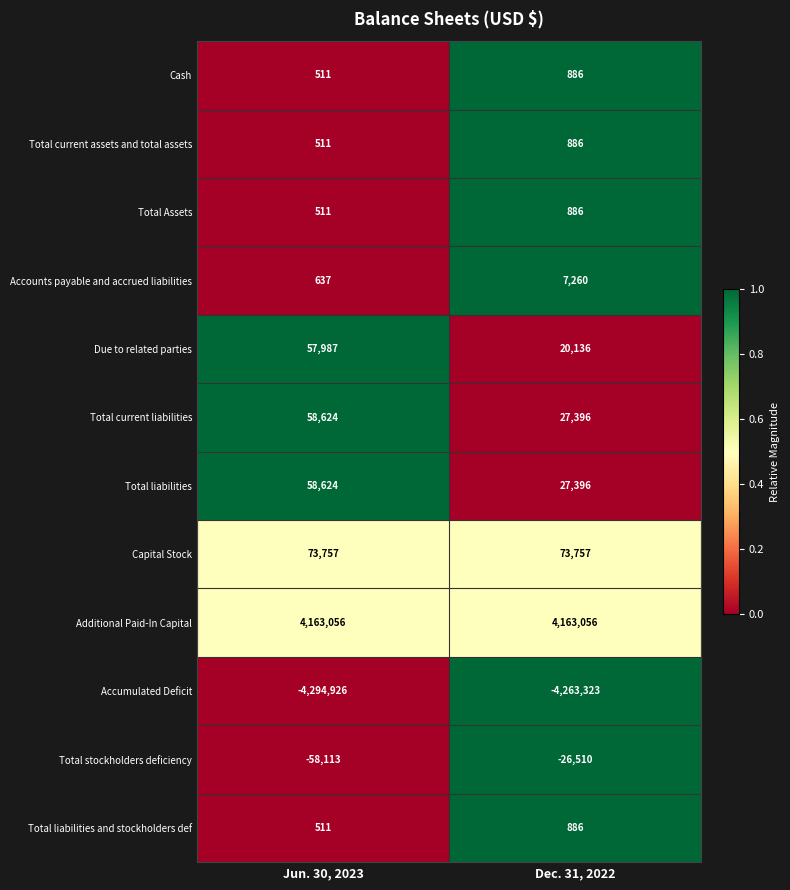

Which series has the largest total across all categories?

Additional Paid-In Capital